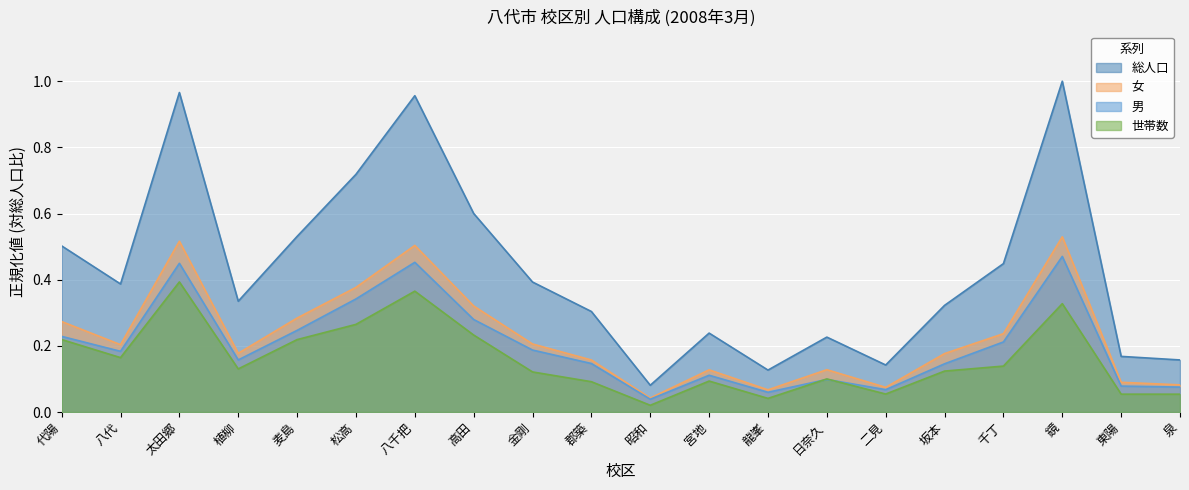

Which category has the highest value in the 男 series?

鏡